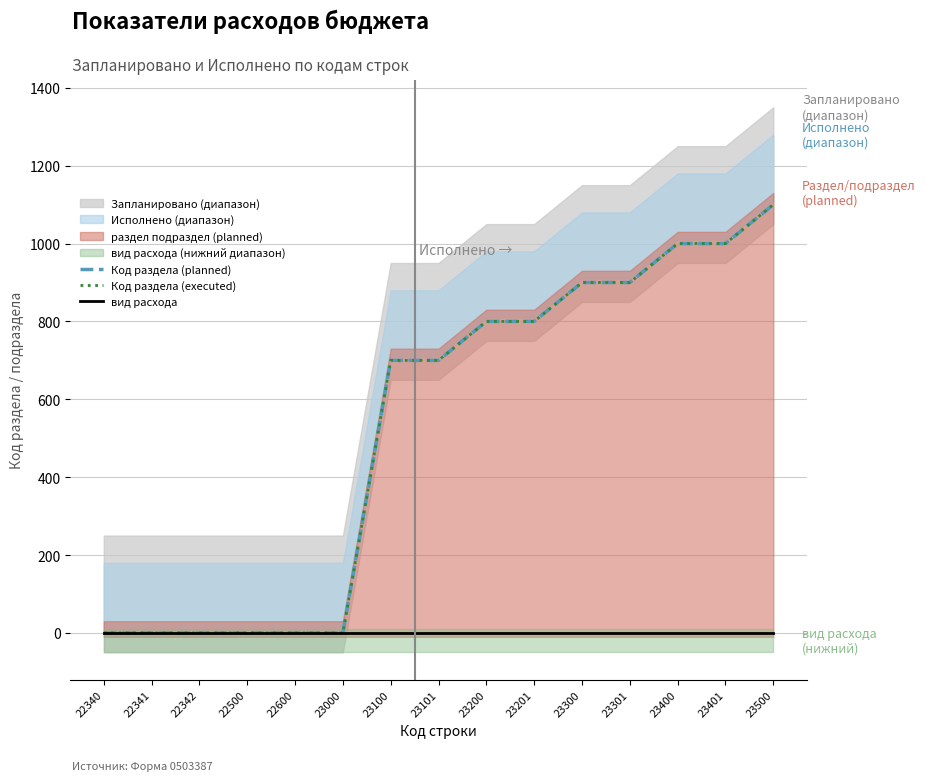

At how many categories does at least one series exceed 214?

9